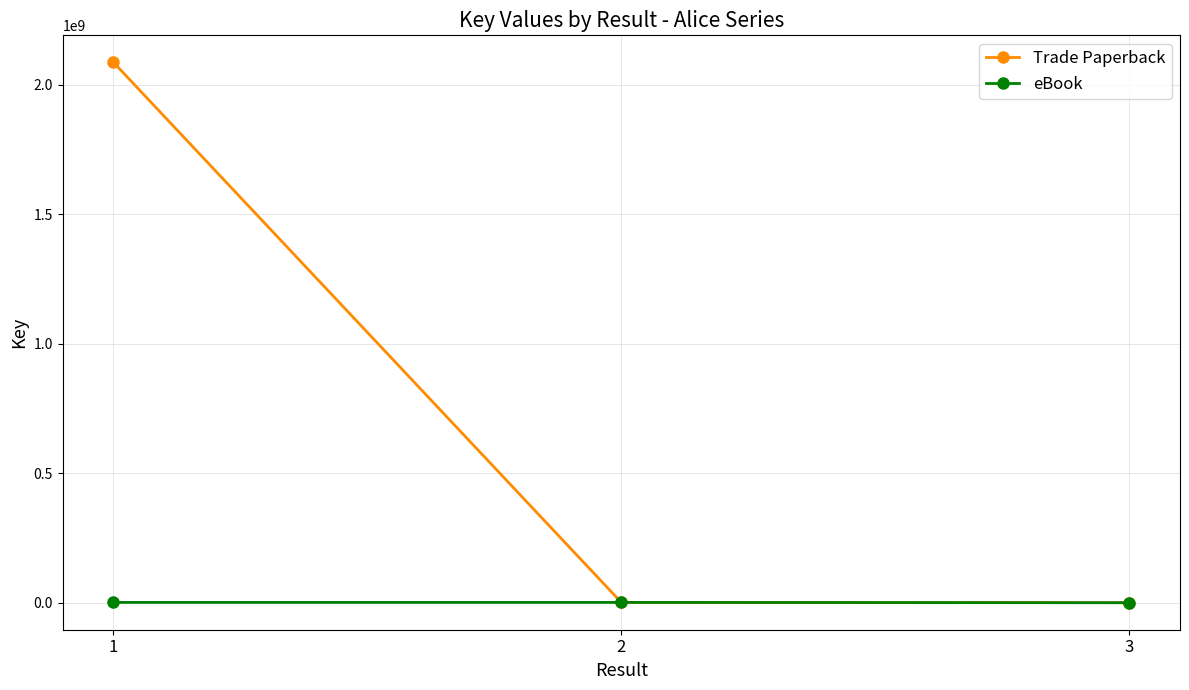

At which category is the sum across all series the highest?

1